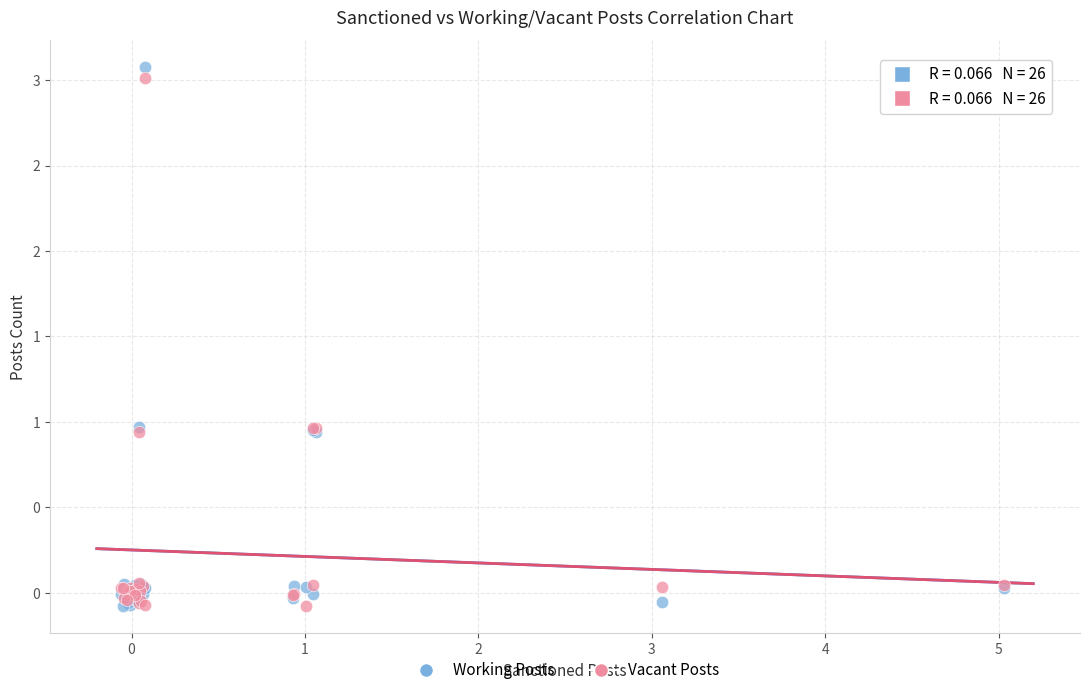

Which series contains the highest Y value?

Working Posts